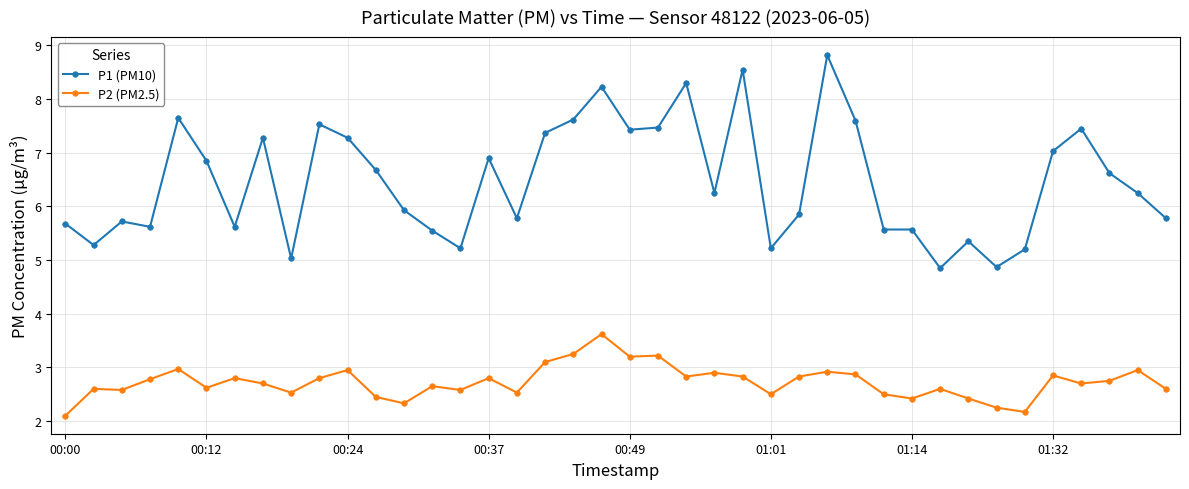

What is the difference between the maximum and minimum values in the P1 (PM10) series?

4.0